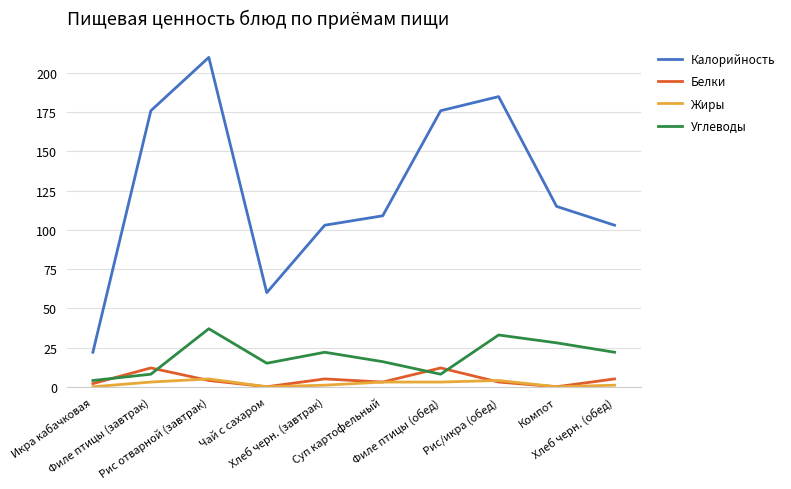

True or false: Калорийность and Углеводы cross at least once.

False